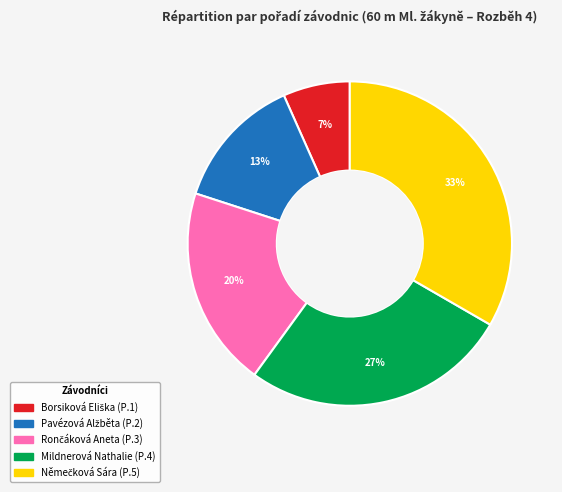

To the nearest percent, what is the average slice percentage?

20%